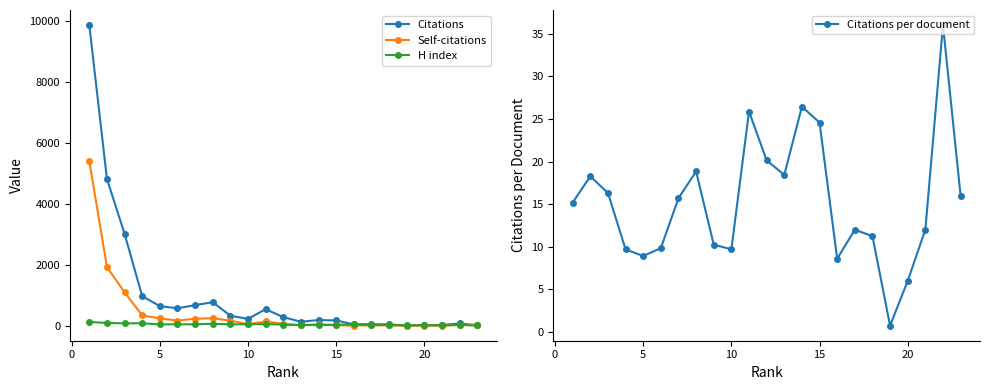

How many interior local valleys does the Citations per document series have?

5